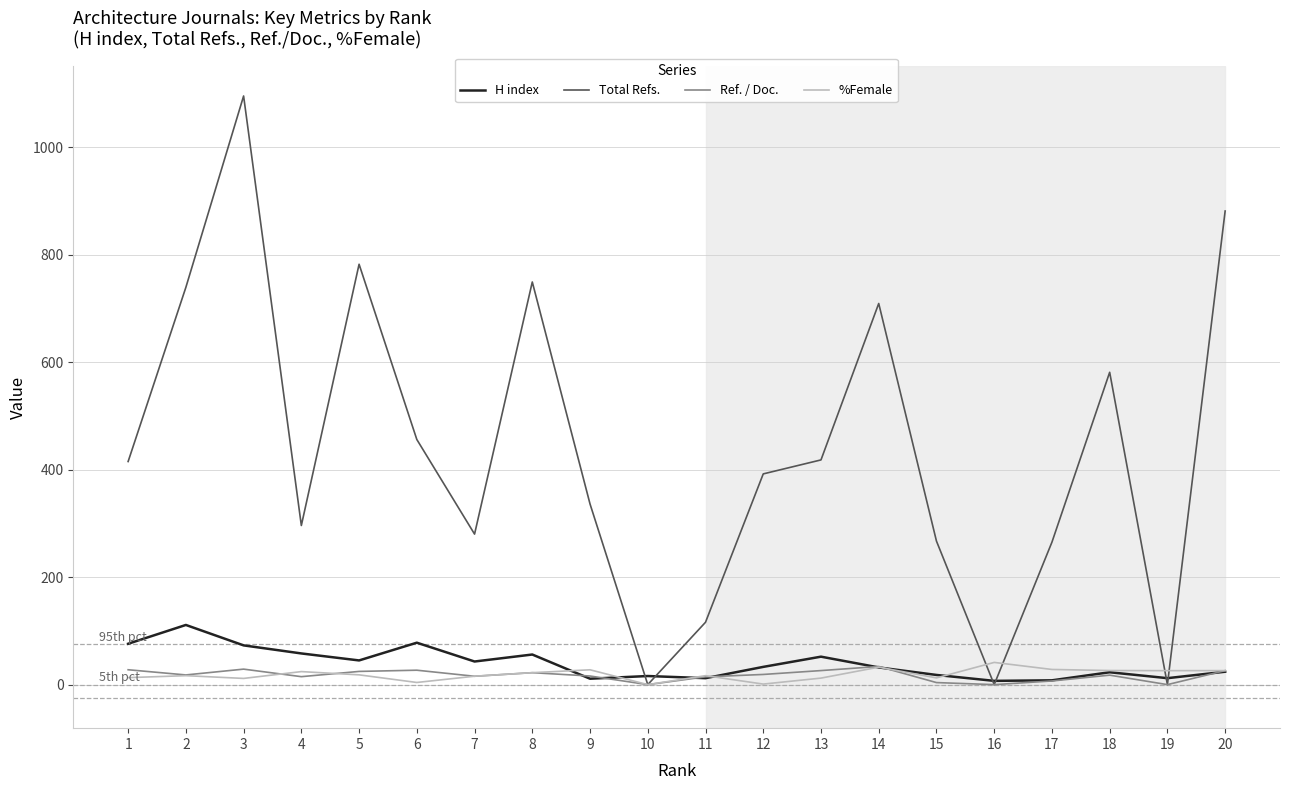

What are all the series names shown in the legend?

H index, Total Refs., Ref. / Doc., %Female